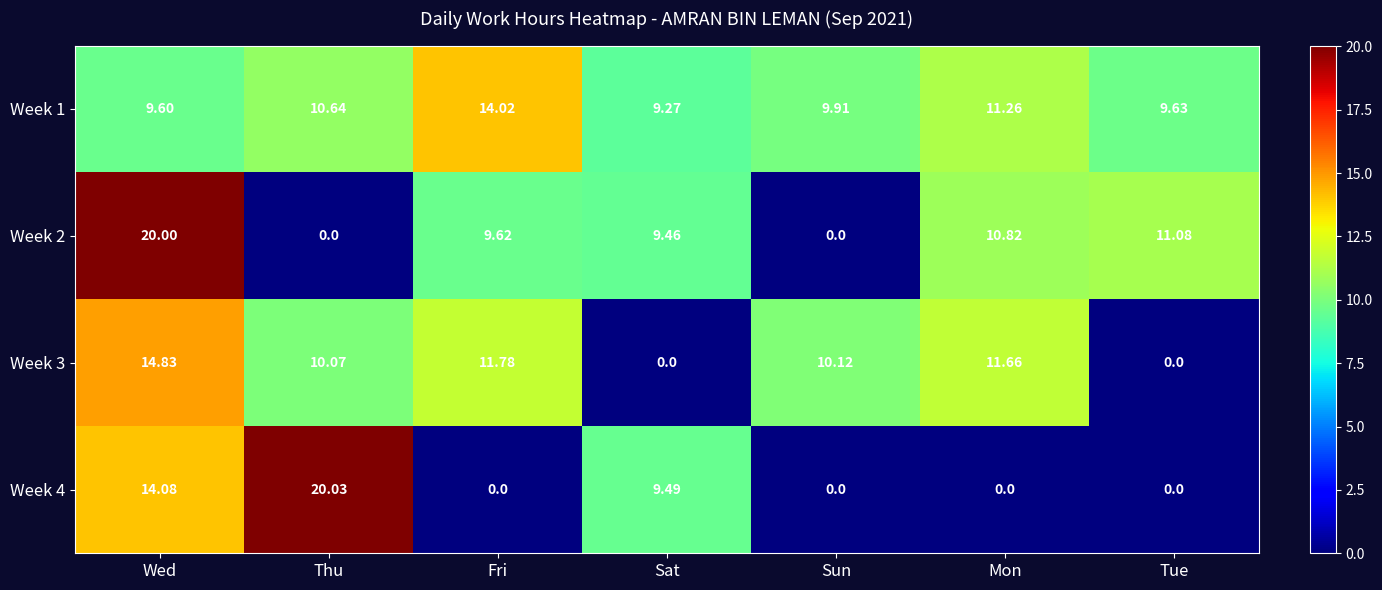

How many distinct data groups are displayed?

4